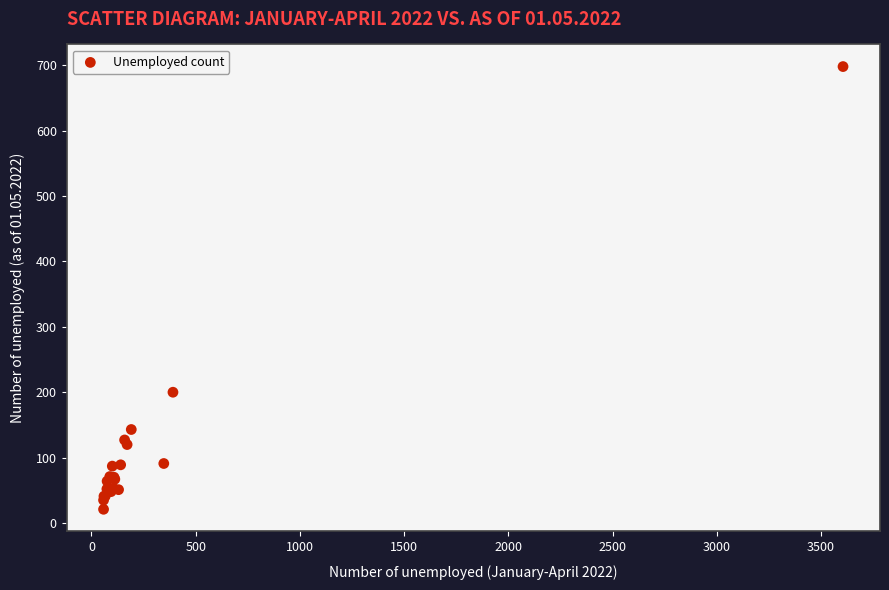

What Y value in the scatter plot is closest to 359?

200